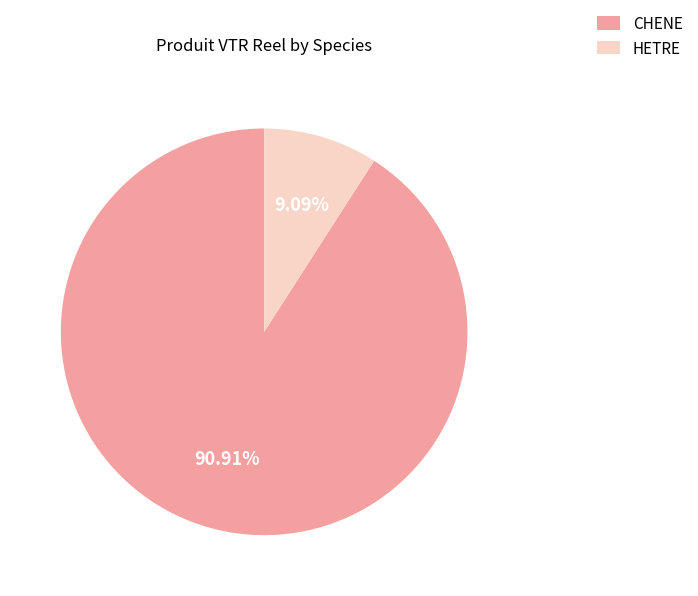

How many slices are in this pie chart?

2